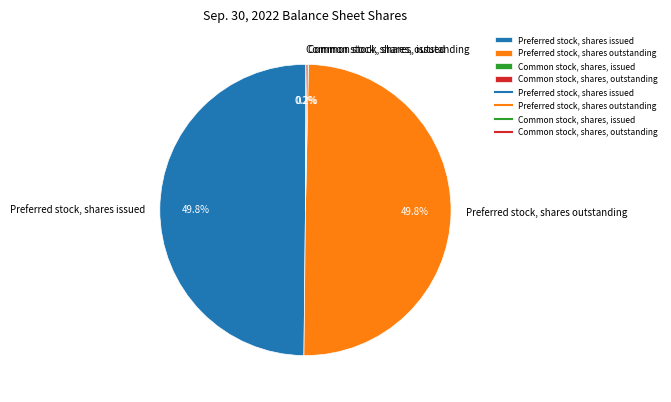

Is the sum of Preferred stock, shares issued and Preferred stock, shares outstanding greater than half?

Yes